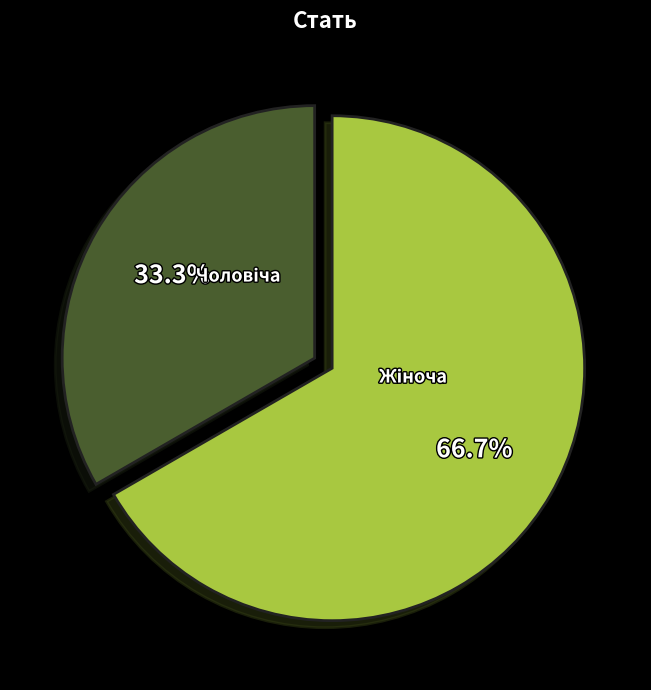

Does any single category account for the majority?

Yes